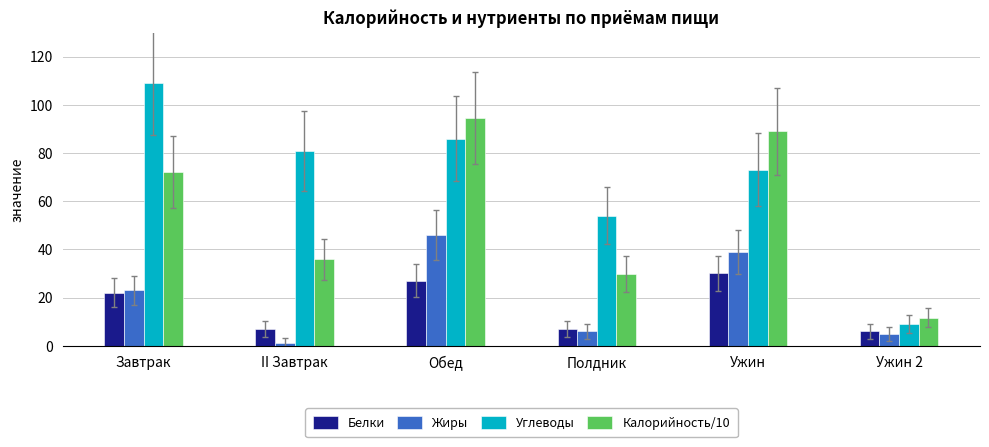

At which category is the sum across all series the highest?

Обед